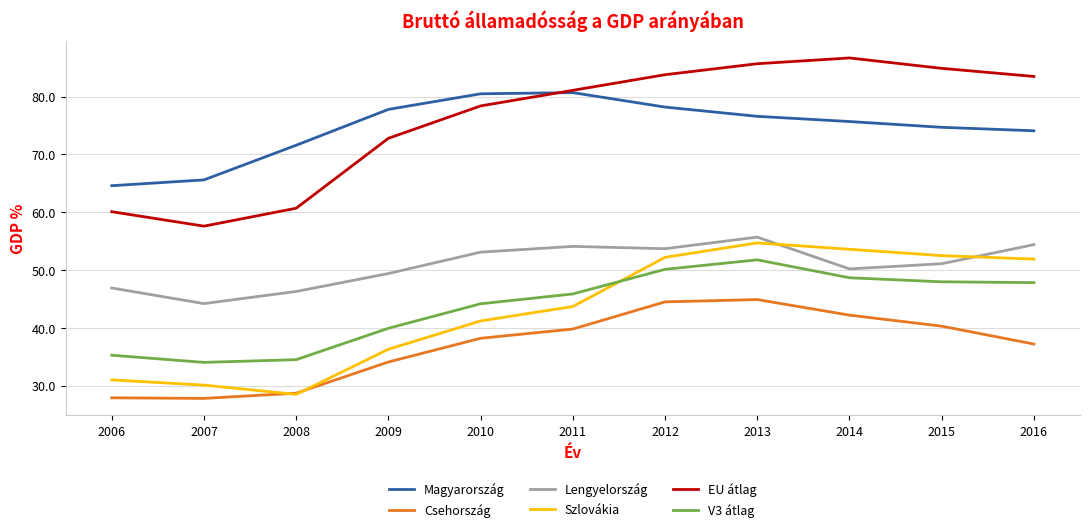

What are all the series names shown in the legend?

Magyarország, Csehország, Lengyelország, Szlovákia, EU átlag, V3 átlag